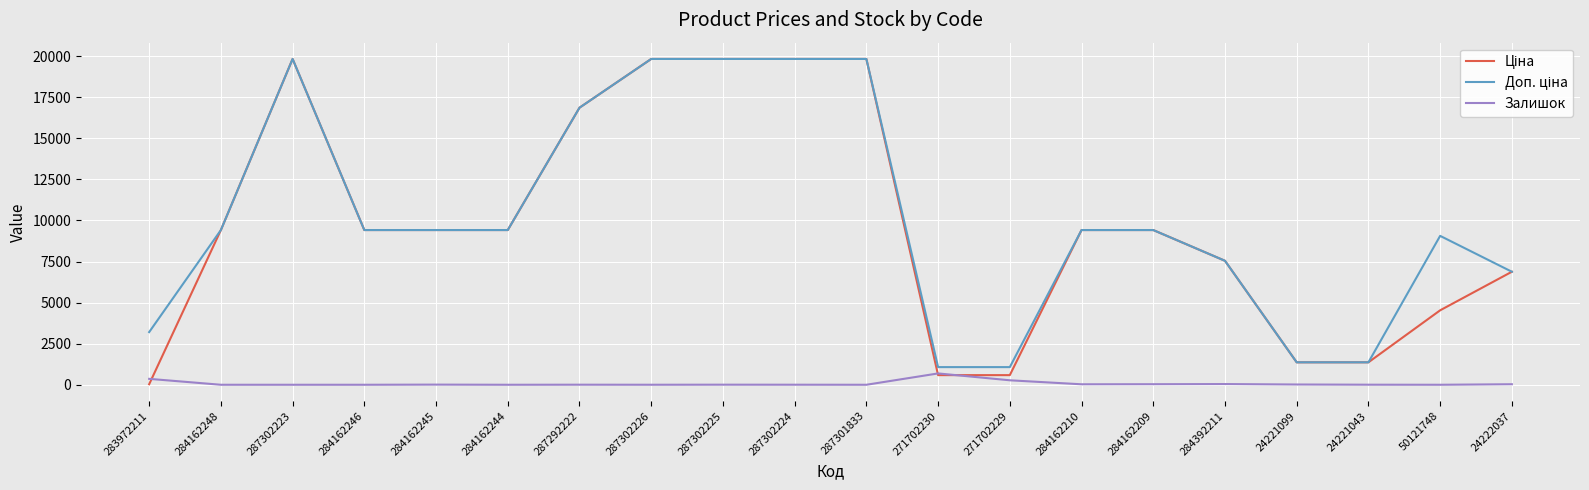

Count the number of categories in the chart.

20